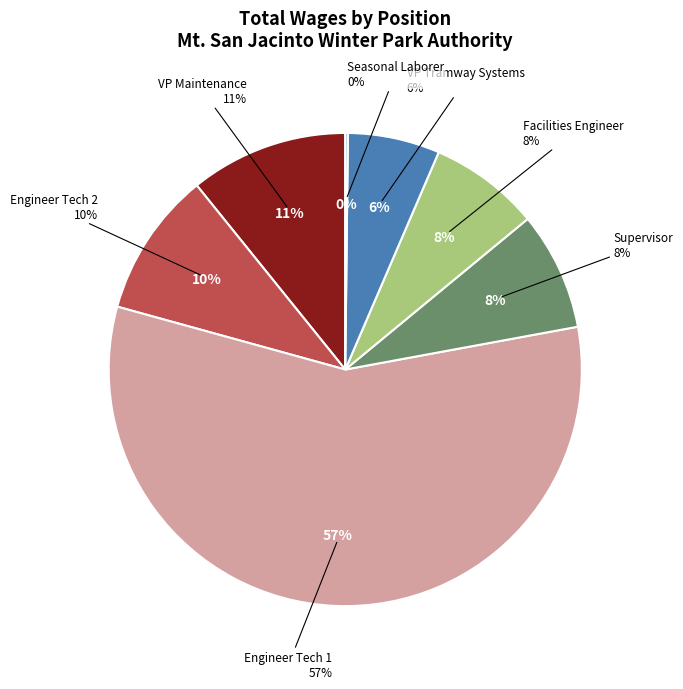

To the nearest percent, what is the combined percentage of Engineer Tech 2 and Supervisor?

18%